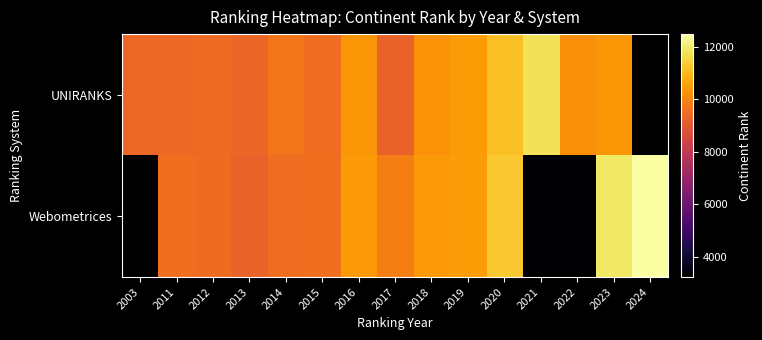

How many values in Webometrices are above zero?

14